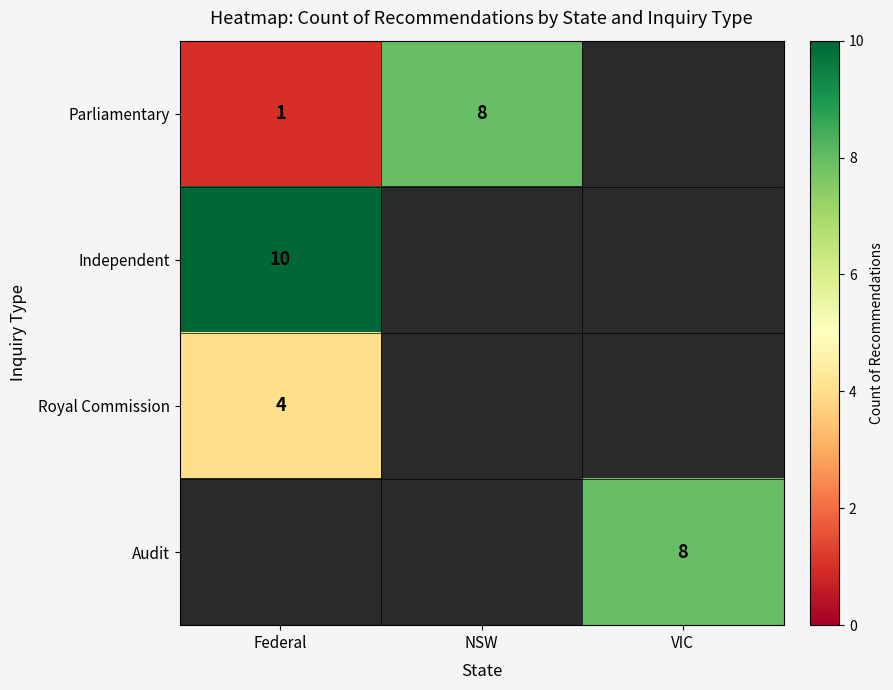

The value of Audit at VIC is 8. True or false?

True